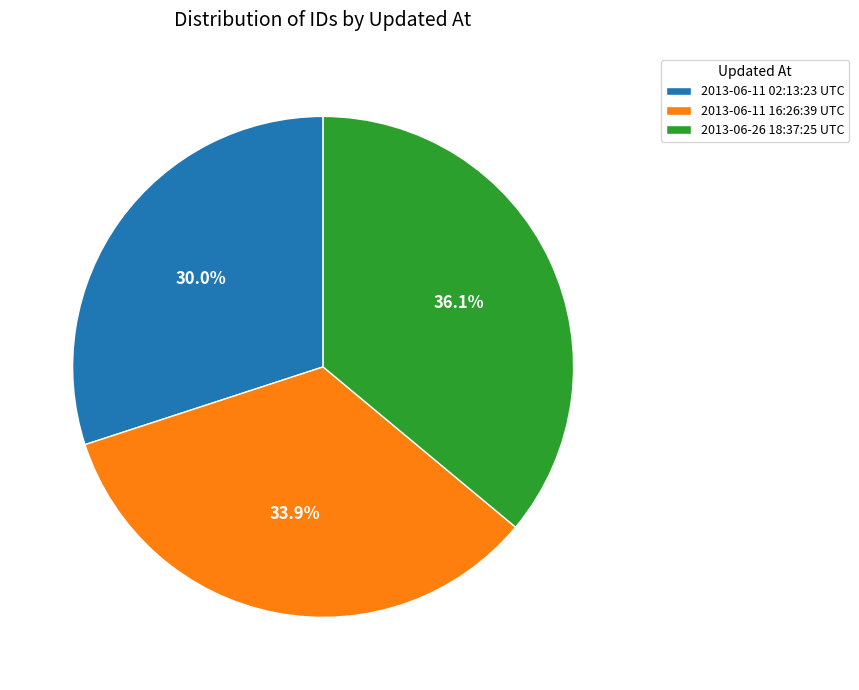

Do 2013-06-26 18:37:25 UTC and 2013-06-11 02:13:23 UTC together represent more than half of the pie?

Yes